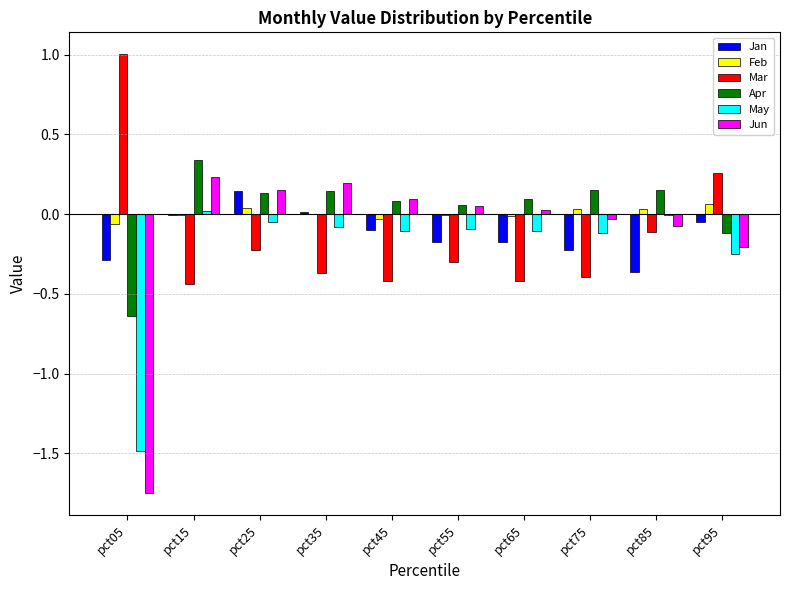

Which series changed the most between pct05 and pct85?

Jun